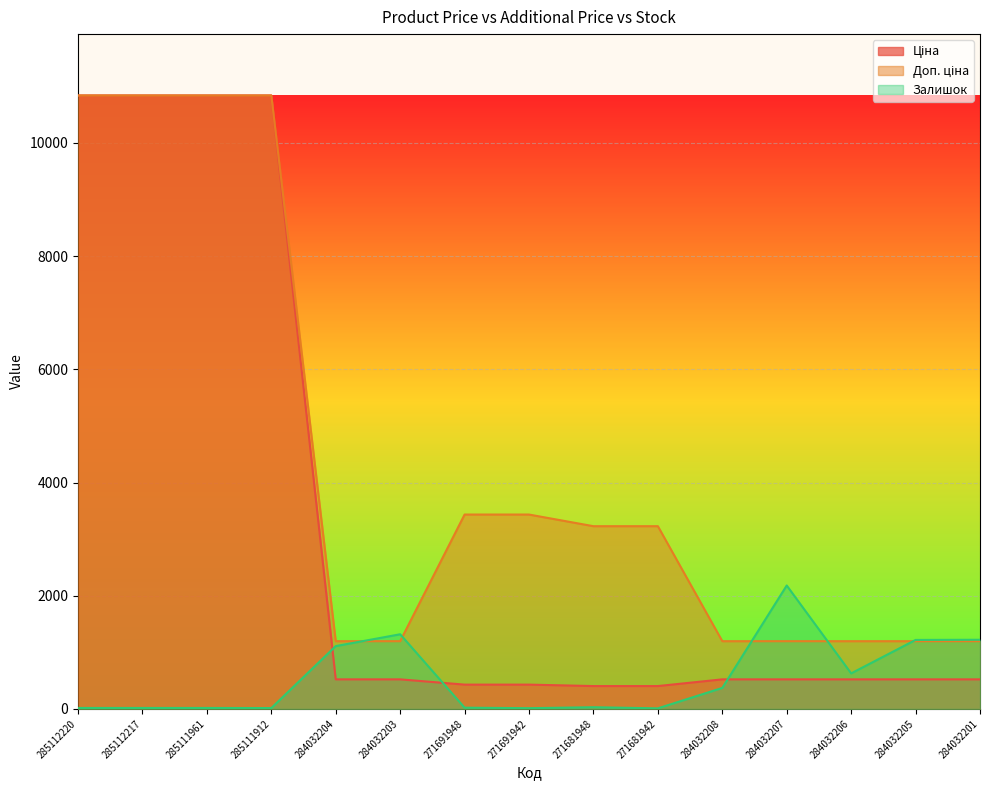

List the series in order of their overall mean, lowest first.

Залишок, Ціна, Доп. ціна